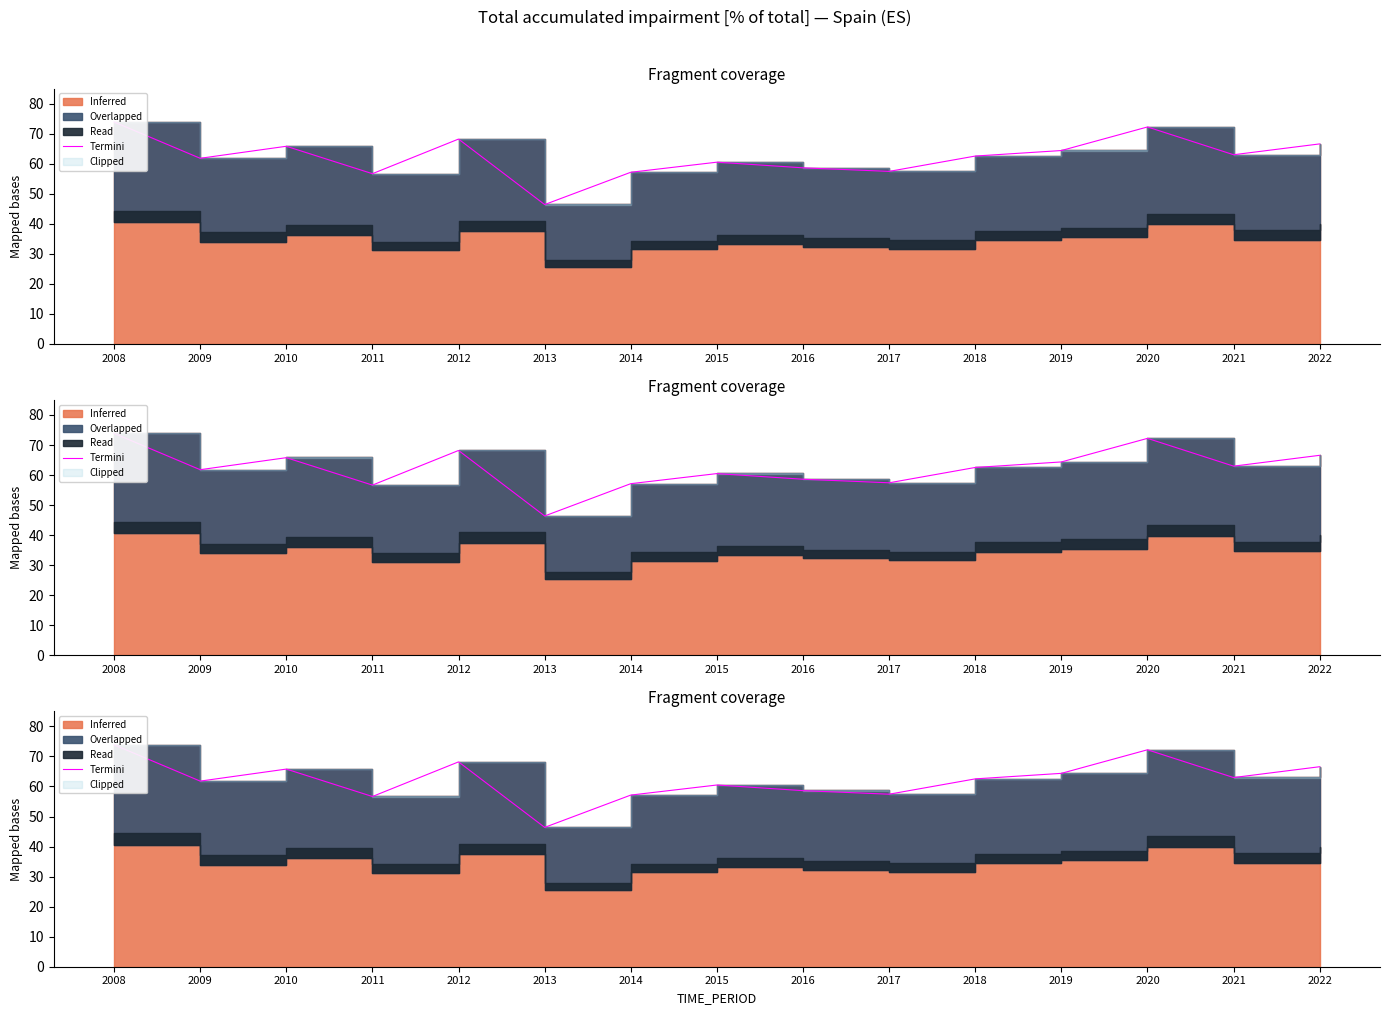

What is the value of the 1st point from the left?

73.9